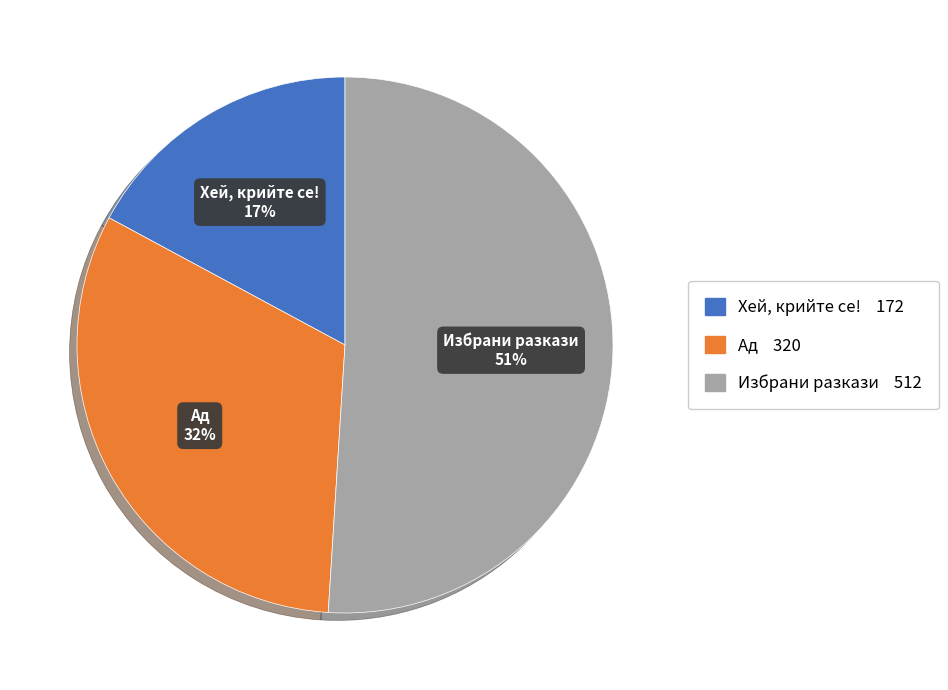

To the nearest percent, what is the difference between the Хей, крийте се! and Ад slice percentages?

15%